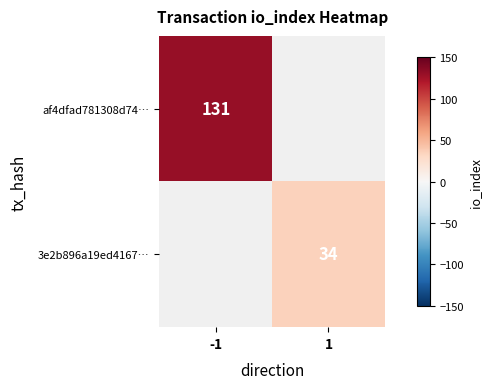

The af4dfad781308d74… series shows 131 at -1. True or false?

True